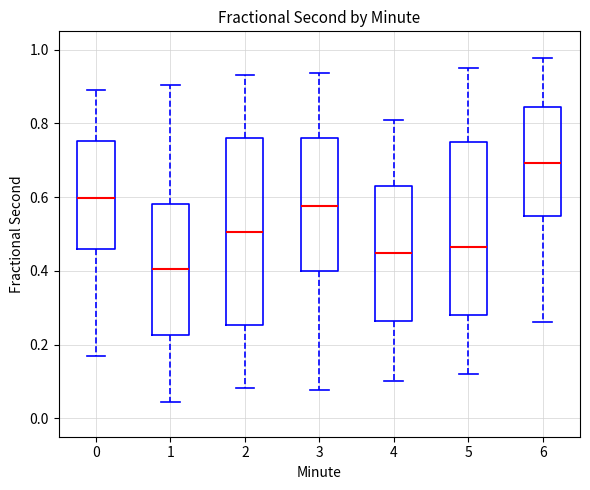

Which box has the highest median line?

6